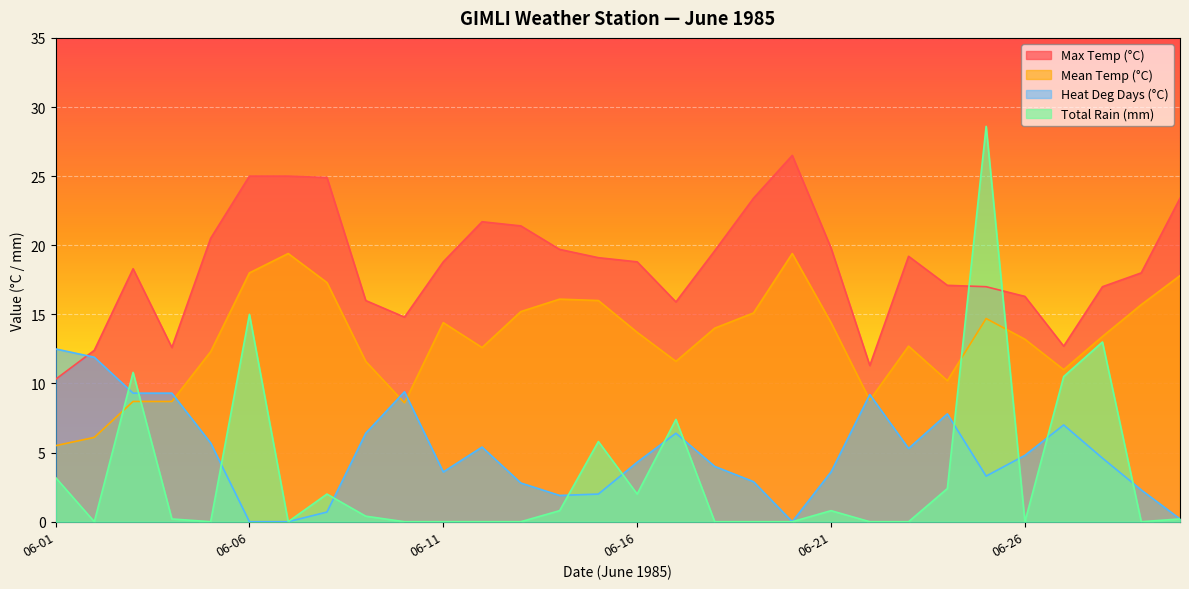

True or false: Mean Temp (°C) and Max Temp (°C) cross at least once.

False